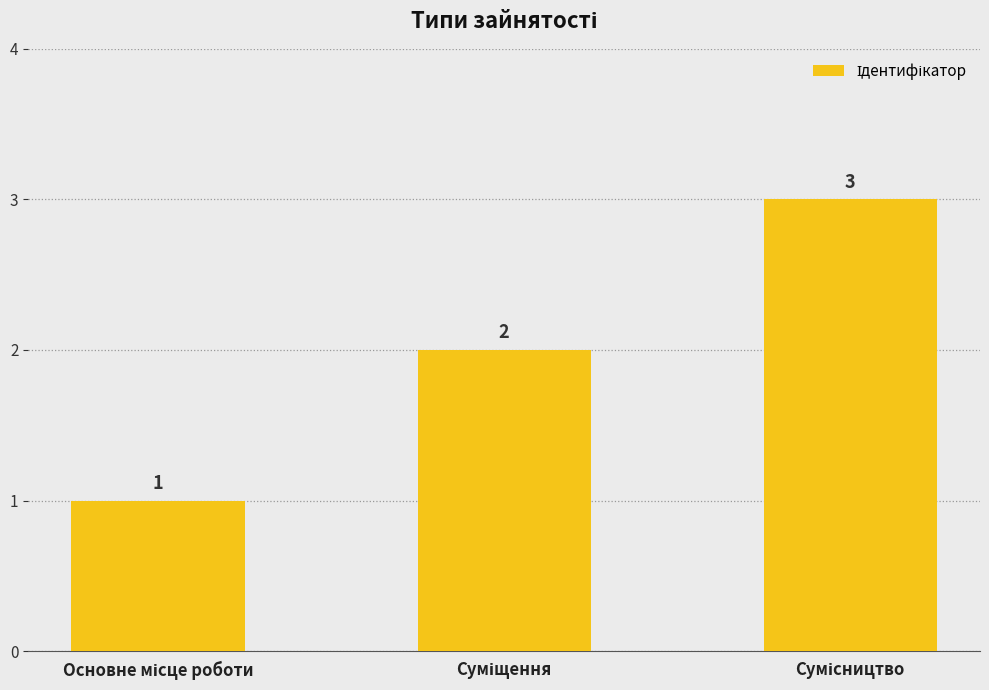

How many values are between 1 and 3?

3